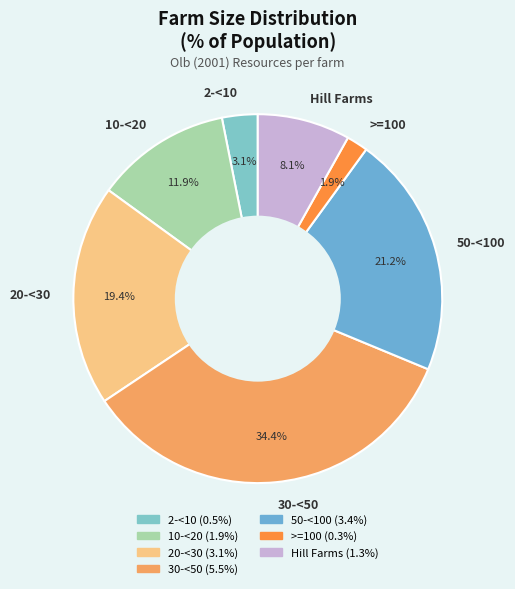

What is the smallest slice in the pie chart?

>=100